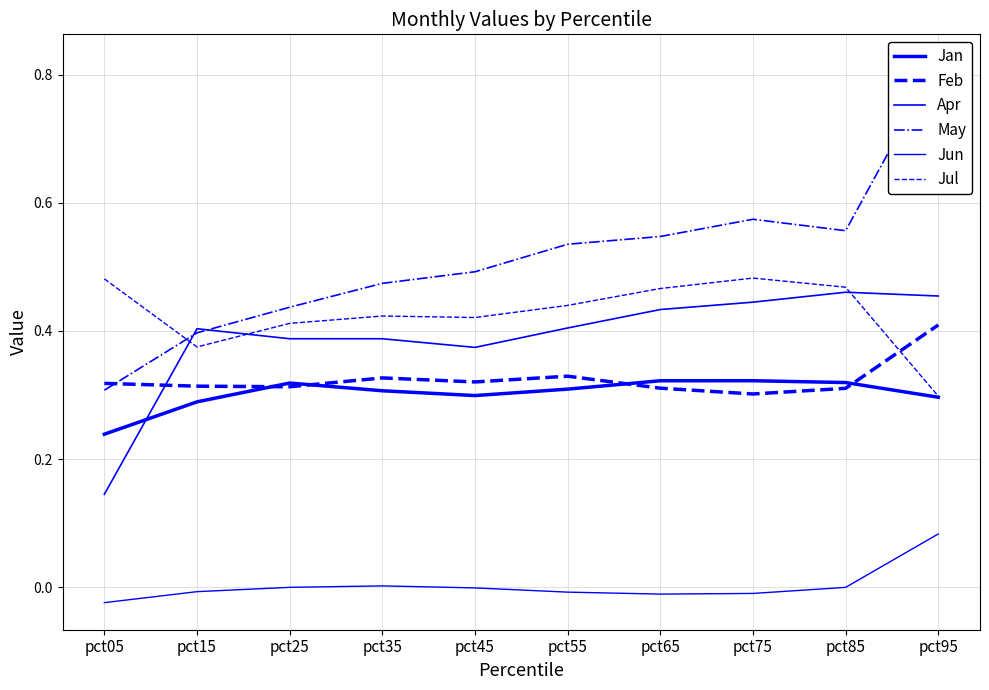

What is the difference between the highest and lowest values at pct95?

0.7